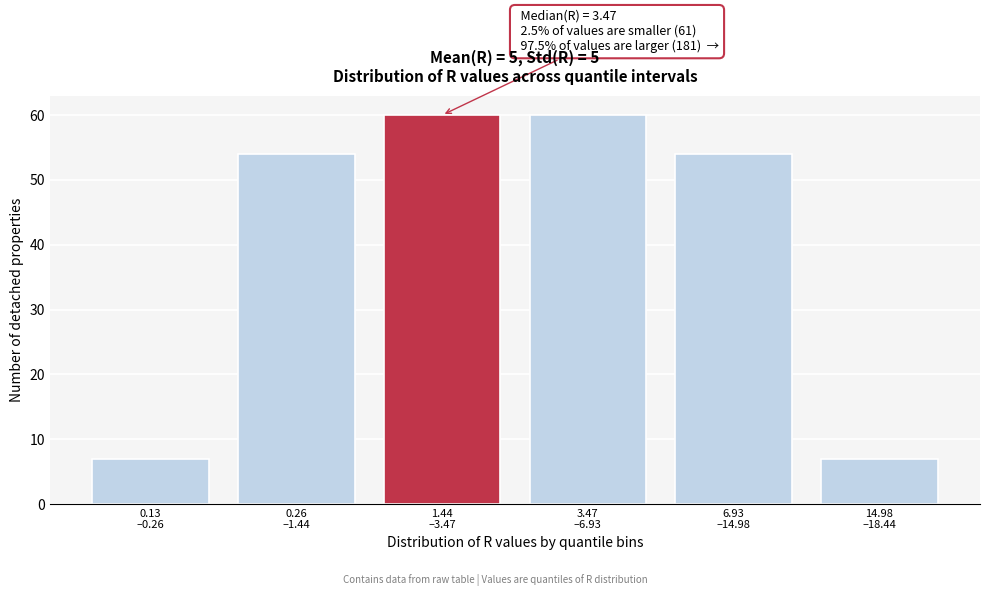

Reading right to left, extract all data points from this chart.

7	54	60	60	54	7